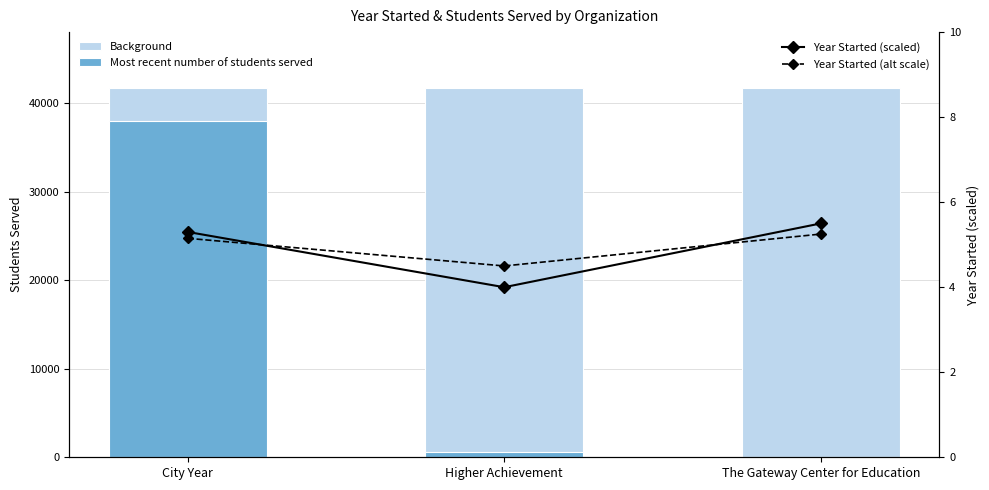

Which series has the largest total across all categories?

Background